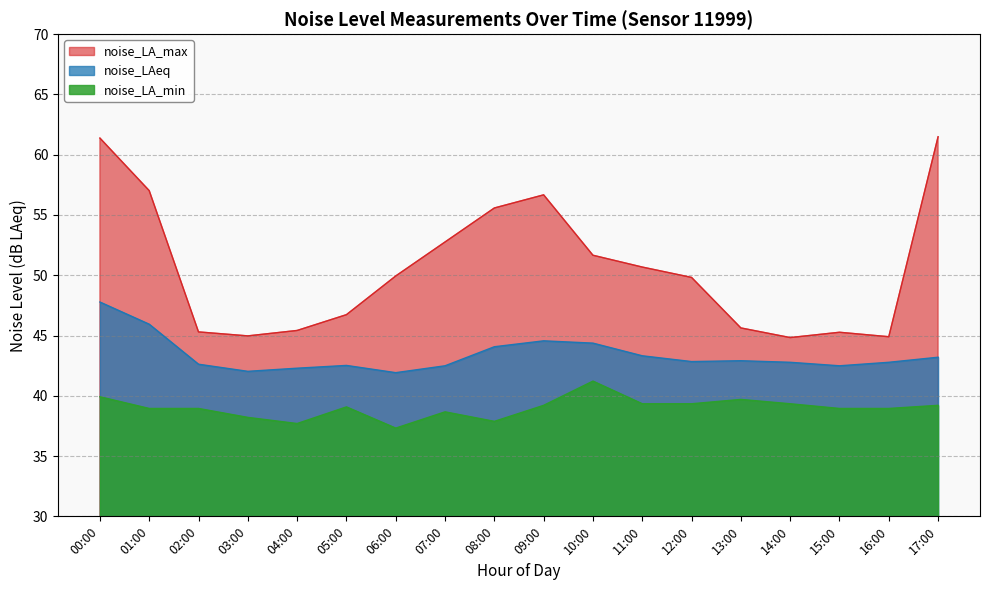

Which has a higher value, 10:00 or 12:00?

10:00